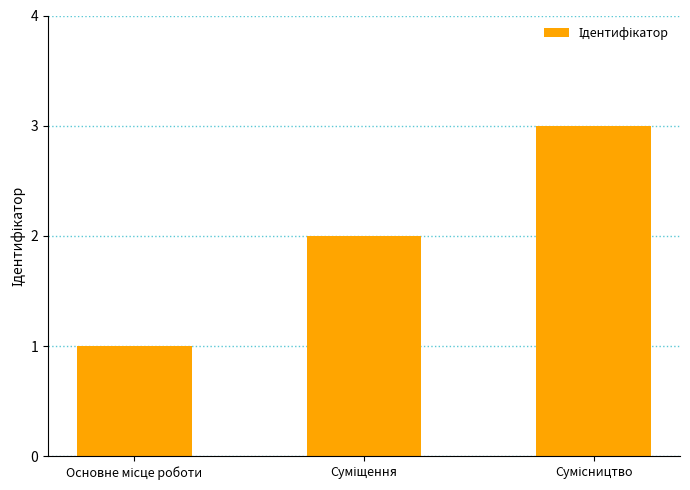

How many distinct data groups are displayed?

1